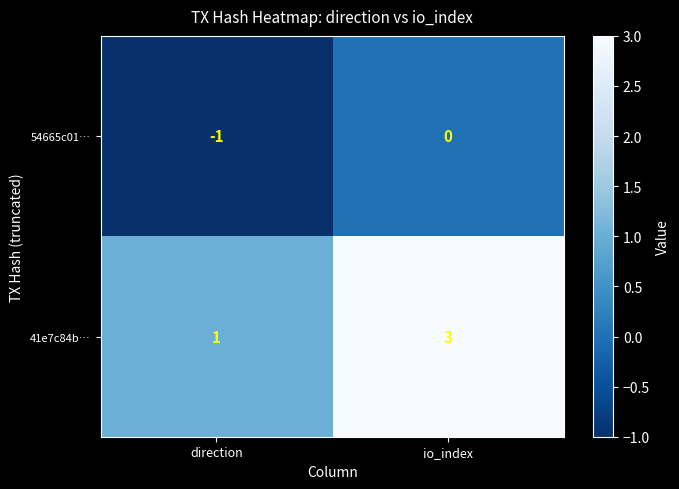

Reading left to right, list all the values displayed in this chart.

54665c01…: direction=-1	io_index=0
41e7c84b…: direction=1	io_index=3